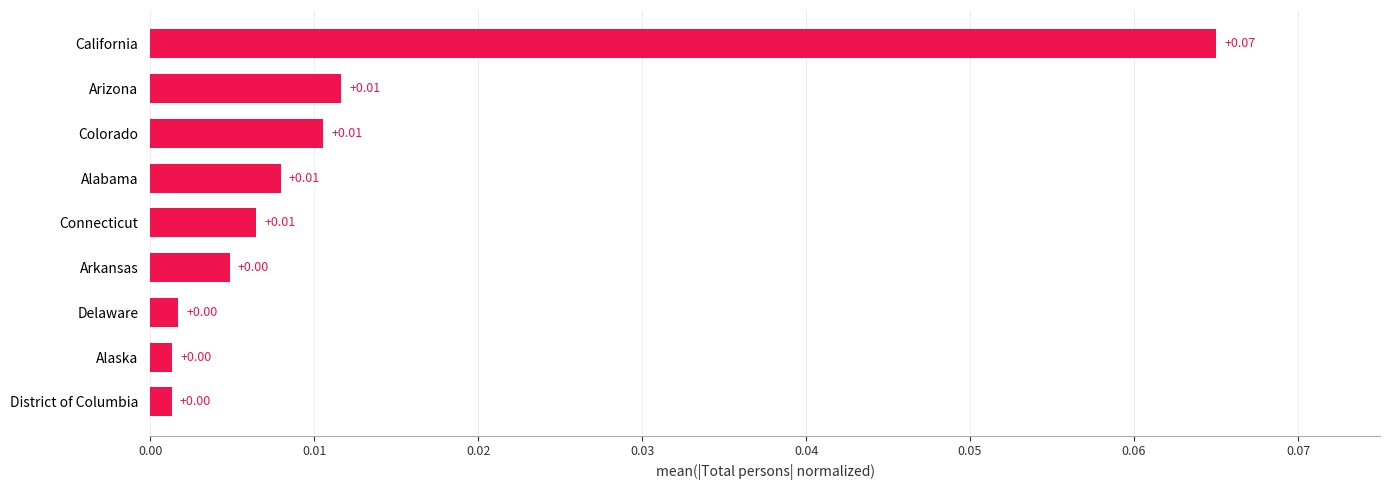

Are the bars grouped side by side (vs. stacked)?

No